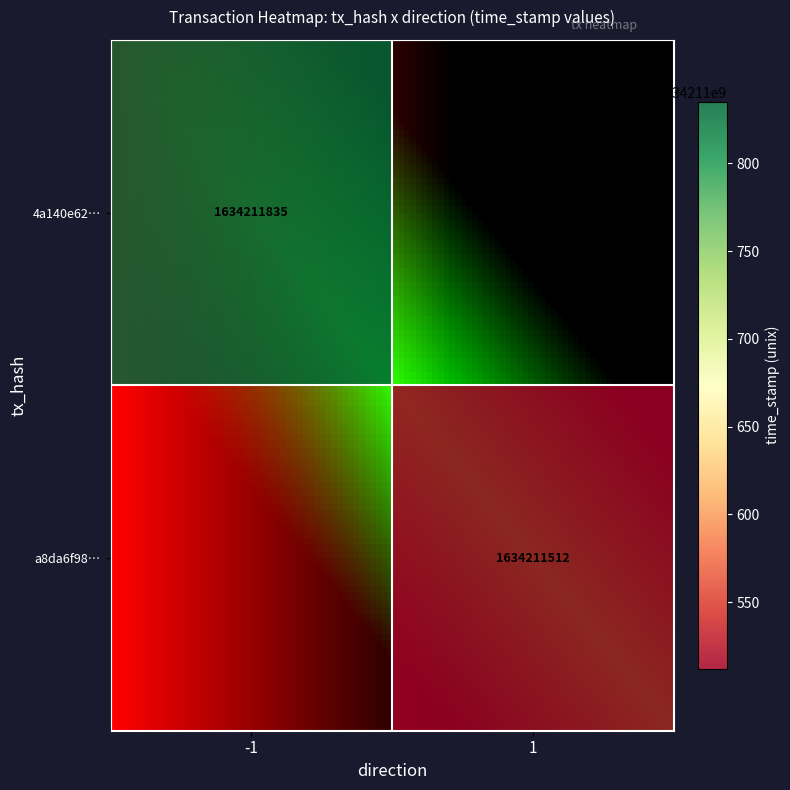

What is the total value across all series at time_stamp?

3268423347